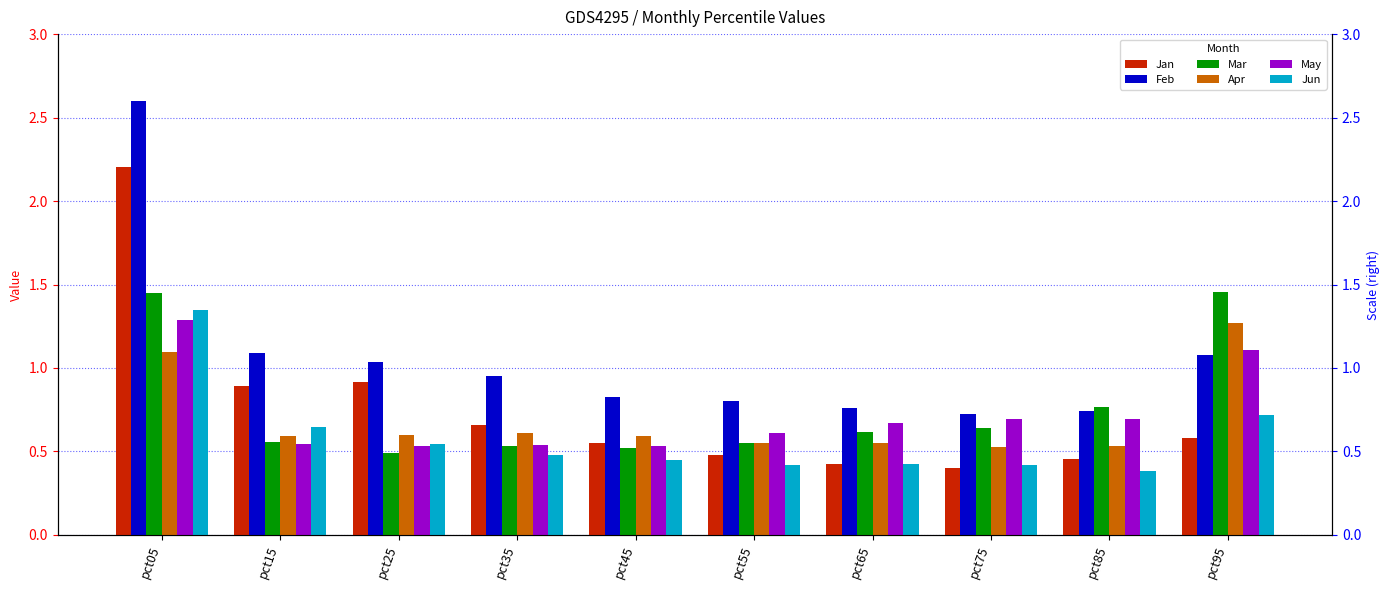

Which category has the highest value across all series?

pct05